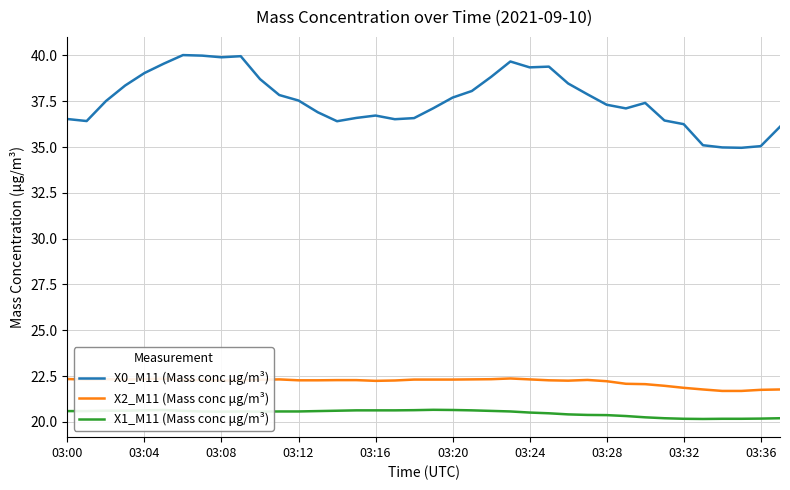

Which series has the widest spread of values?

X0_M11 (Mass conc μg/m³)